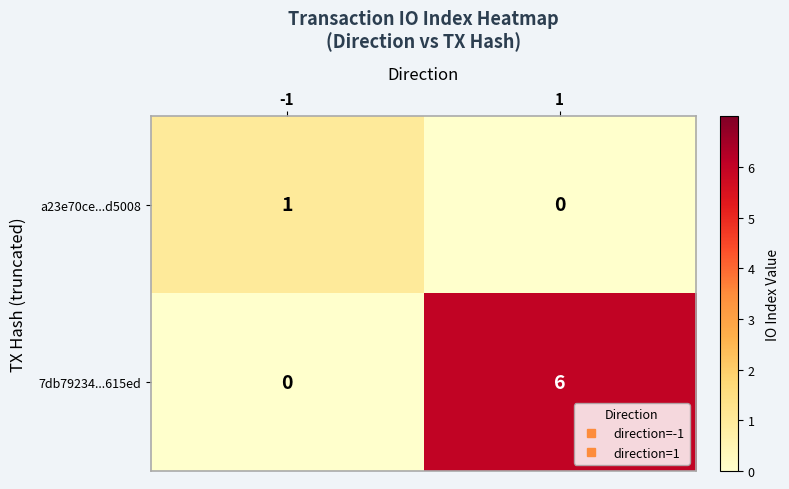

At 1, list the series in order from largest to smallest.

7db79234...615ed, a23e70ce...d5008